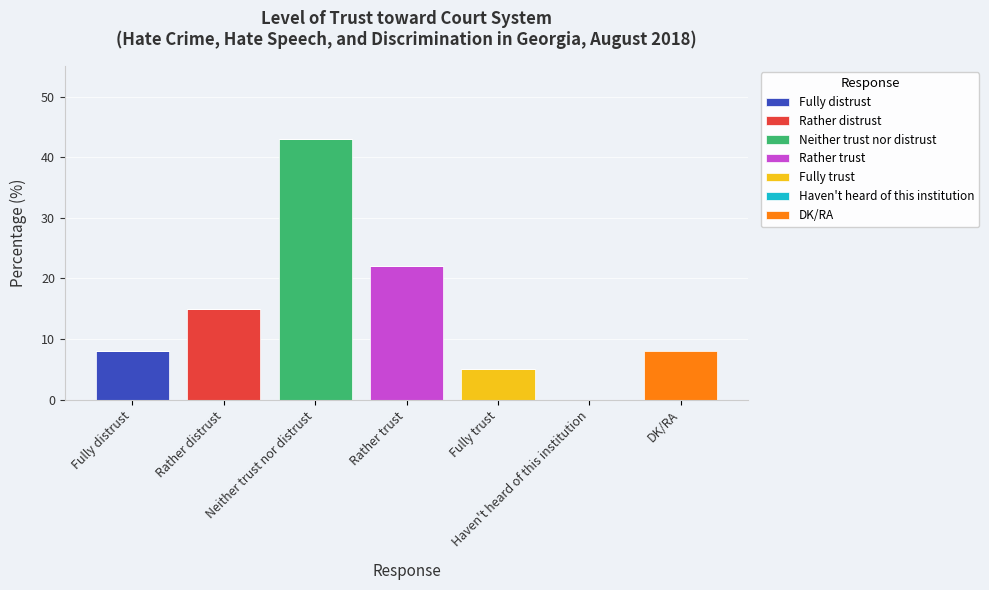

Which category has the highest value in the Fully distrust series?

Fully distrust